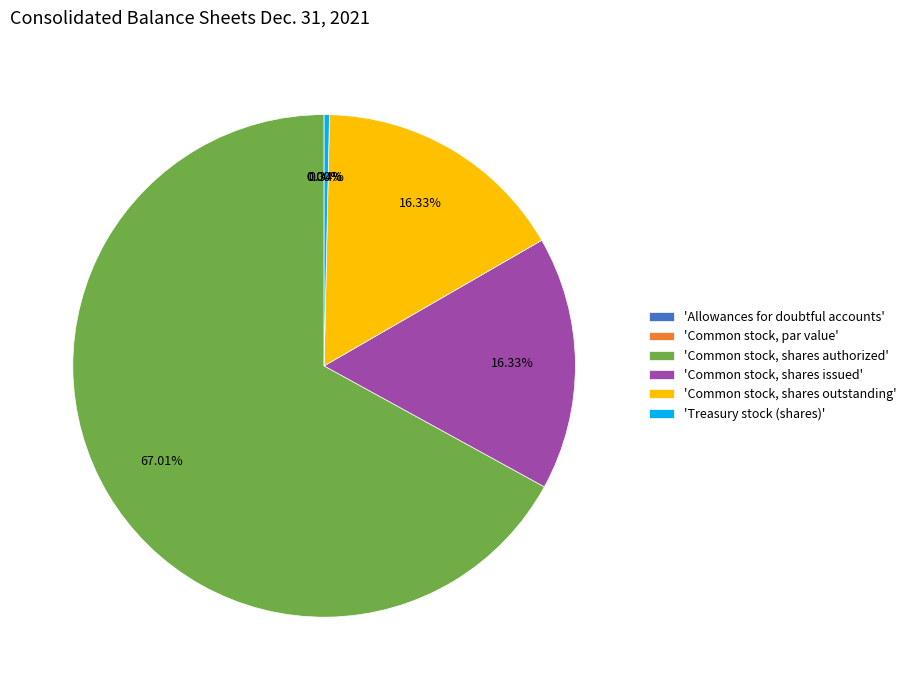

Is there a majority slice in this chart?

Yes